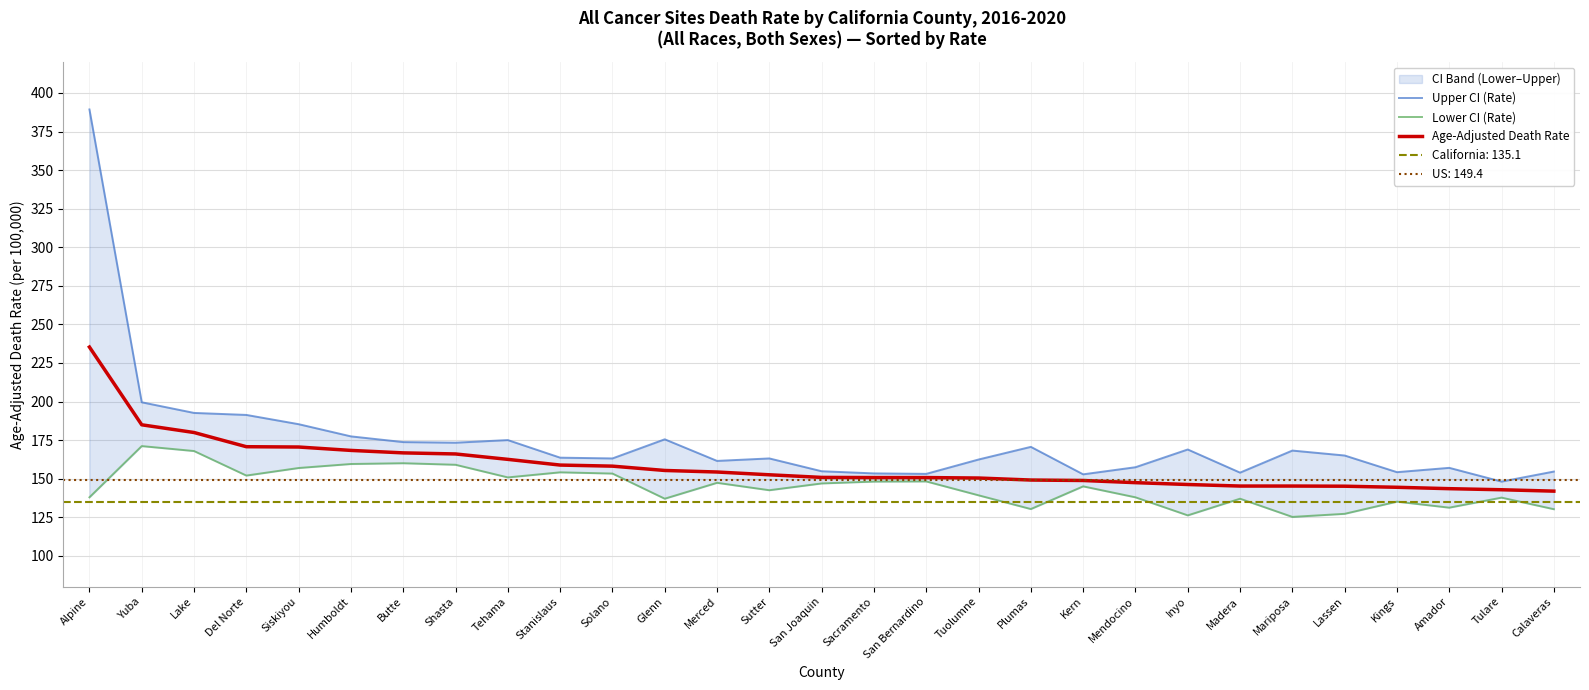

What is the sum of all Lower CI (Rate) values?

4194.7